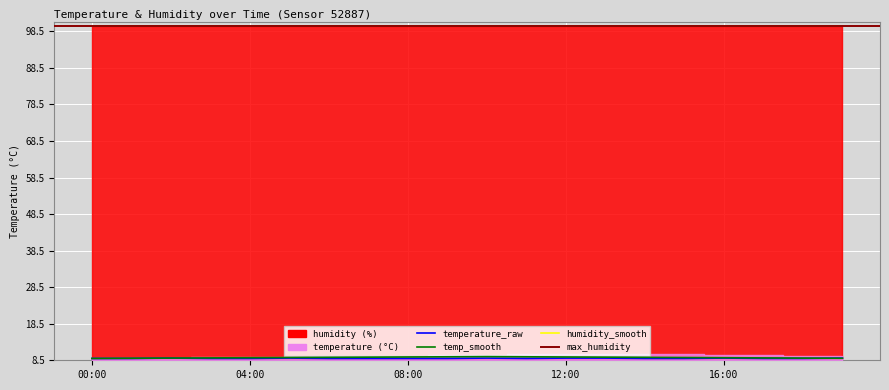

Which series has the largest total across all categories?

humidity